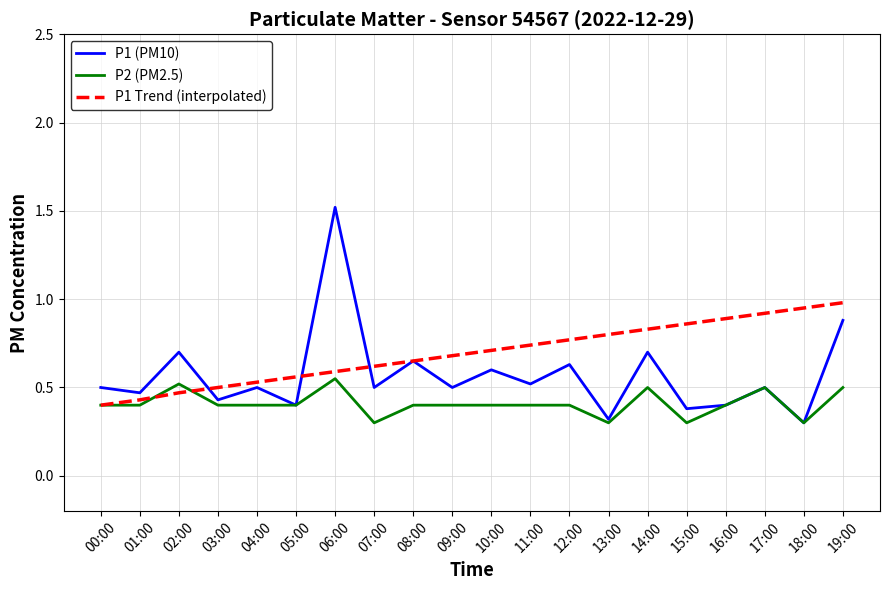

True or false: P1 (PM10) has a value of 0.3 at 01:00.

False